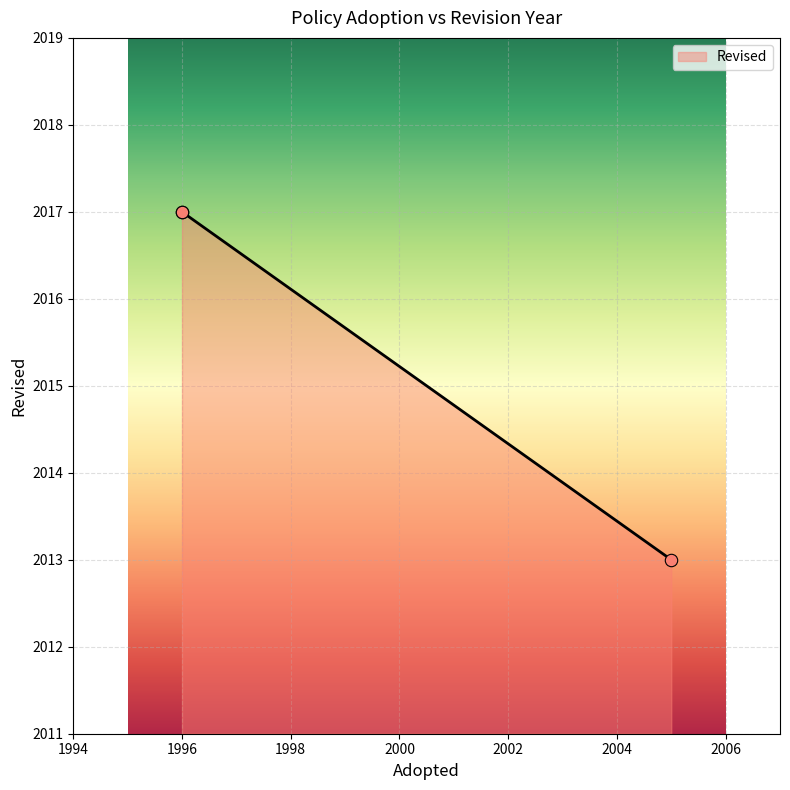

What is the maximum value shown in the chart?

2017.0